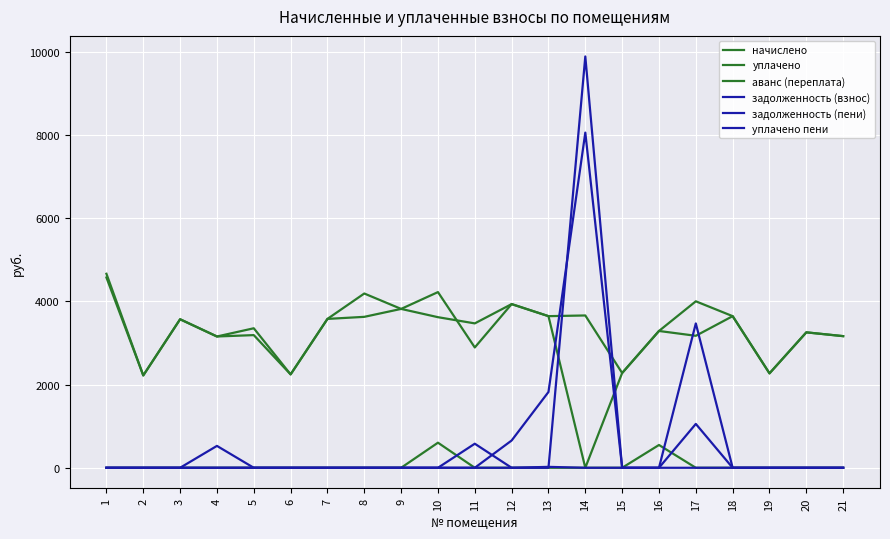

Which series has the largest total across all categories?

начислено